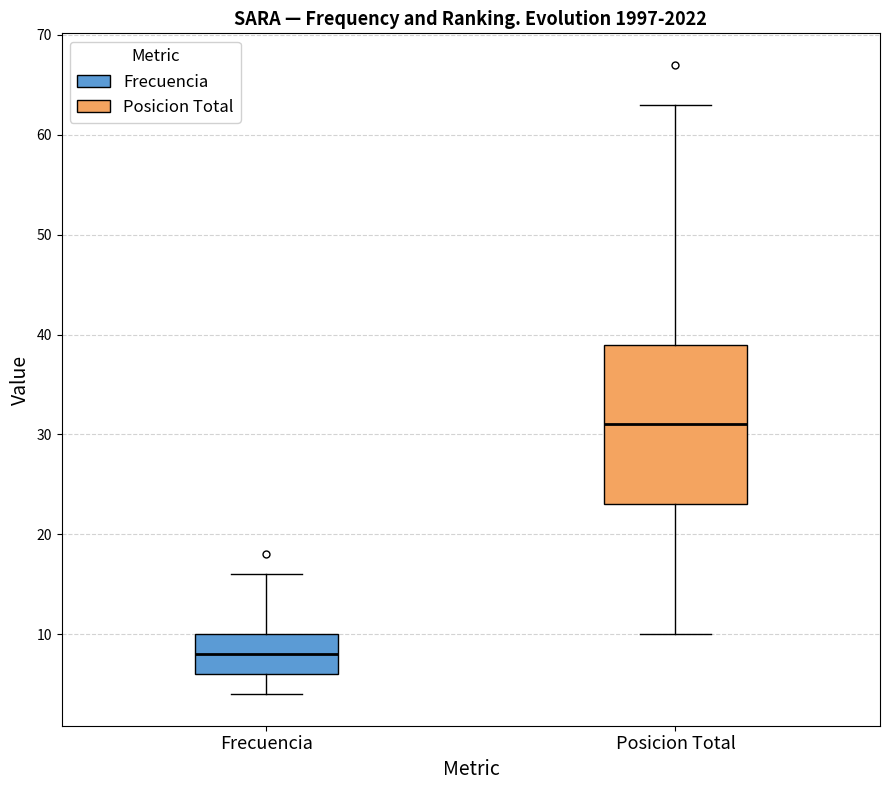

Where is the upper edge of the box for Posicion Total on the y-axis? The values are not printed on the chart, so give them approximately, as read against the axis.

39